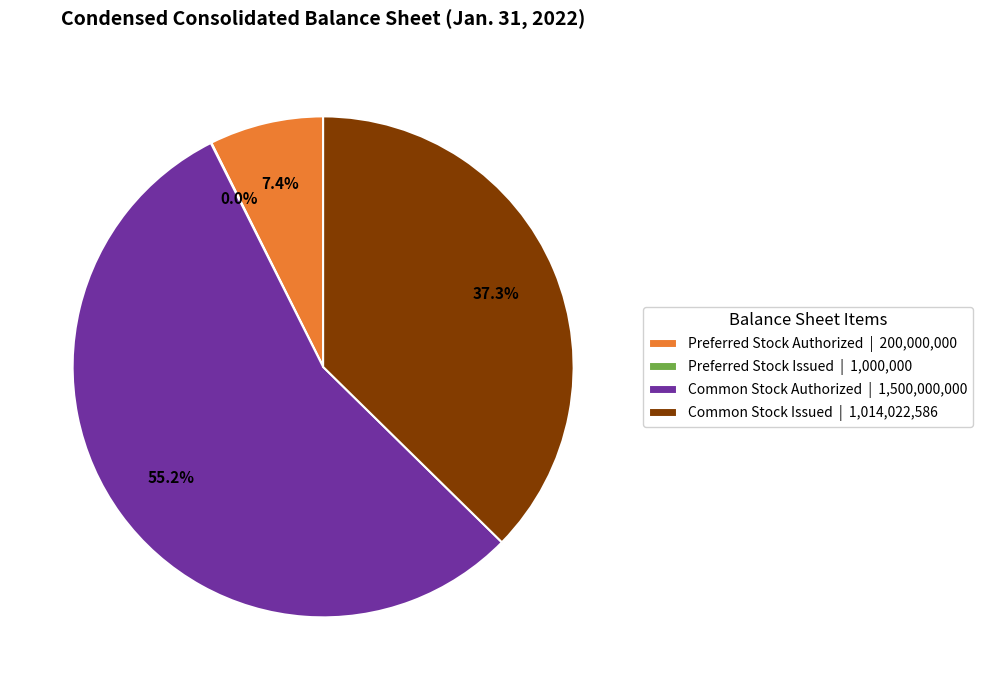

Combined, do Common Stock Authorized | 1,500,000,000 and Common Stock Issued | 1,014,022,586 account for over 50%?

Yes